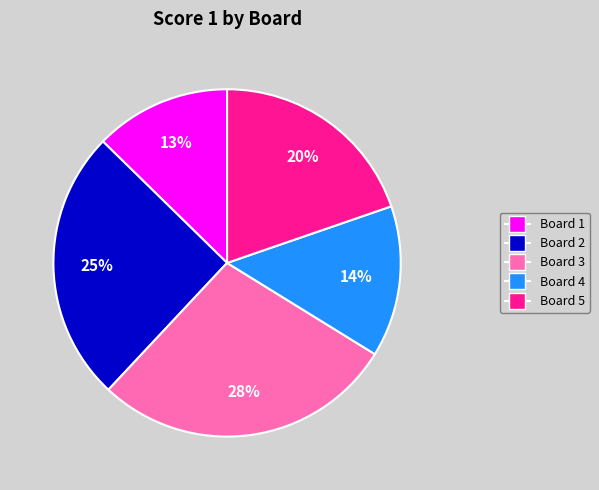

Is it true that Board 2 is 36% of the pie?

False